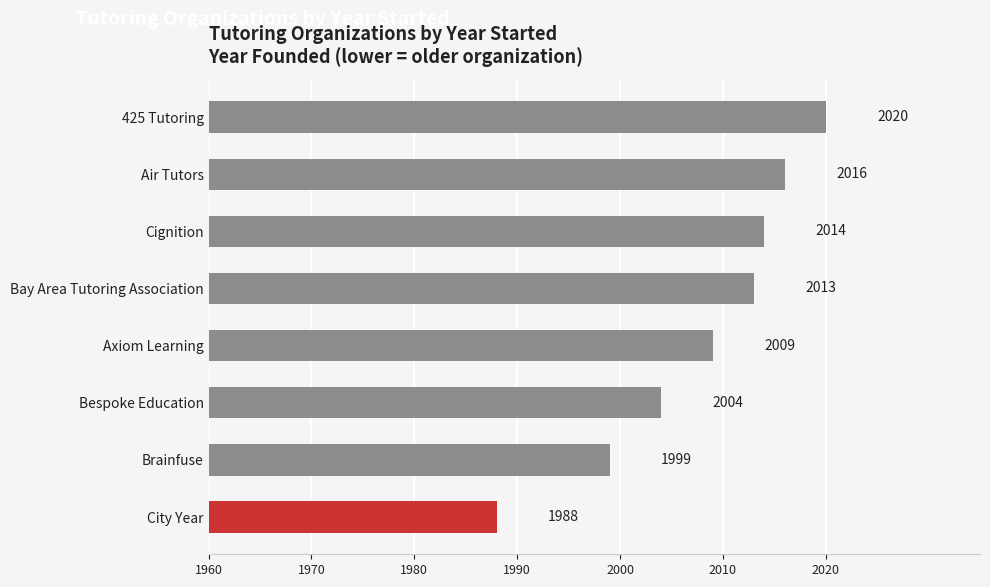

What is the ratio of the value at Air Tutors to the value at Cignition?

1.0